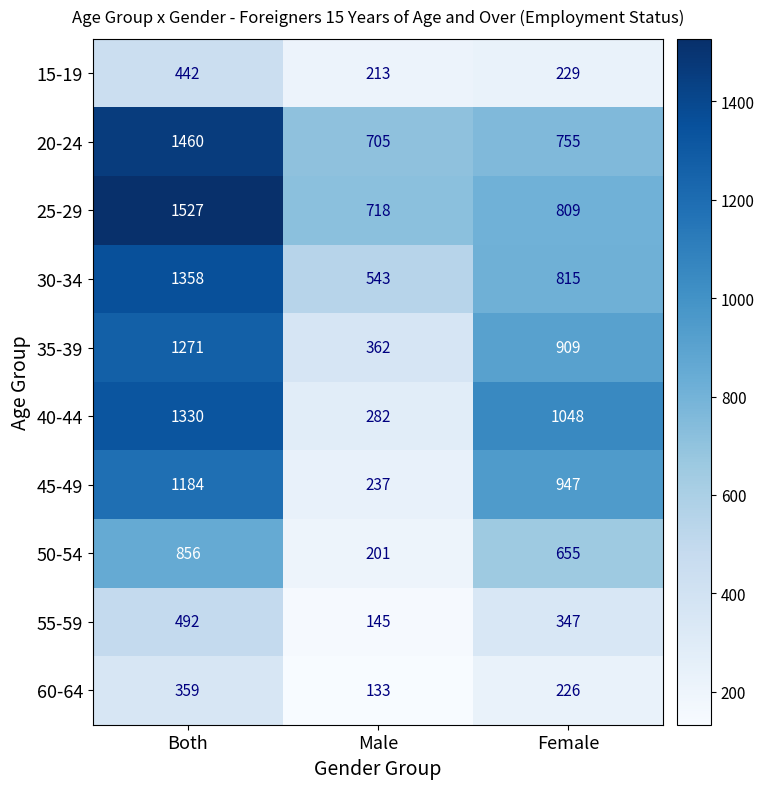

What is the smallest value displayed?

133